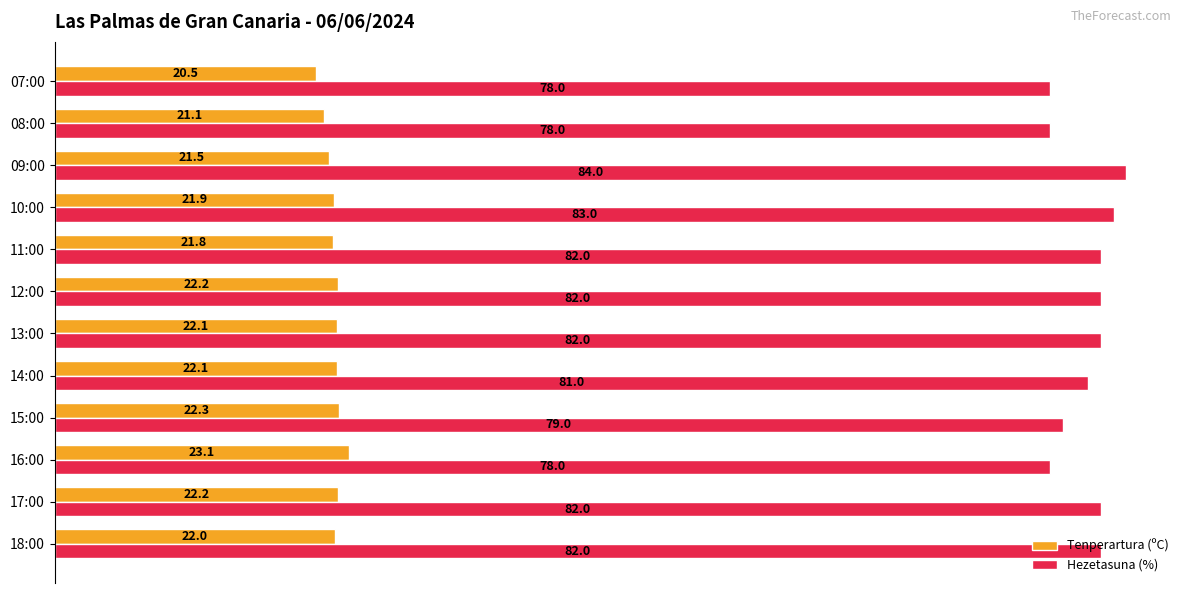

True or false: Tenperartura (ºC) has a value of 9.3 at 17:00.

False